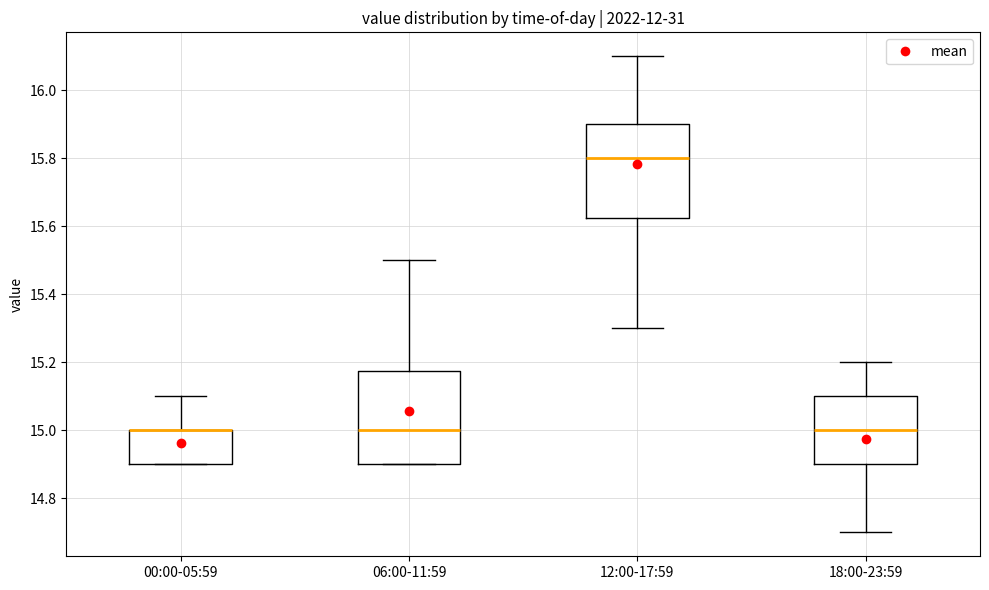

Reading left to right, read every box against the y-axis: the position of its median line, the range the box covers, and the ends of its whiskers. The values are not printed on the chart, so give them approximately, as read against the axis.

00:00-05:59: median 15.00 (drawn on the box's upper edge), box 14.90 to 15.00, whiskers 14.90 to 15.10
06:00-11:59: median 15.00, box 14.90 to 15.18, whiskers 14.90 to 15.50
12:00-17:59: median 15.80, box 15.62 to 15.90, whiskers 15.30 to 16.10
18:00-23:59: median 15.00, box 14.90 to 15.10, whiskers 14.70 to 15.20